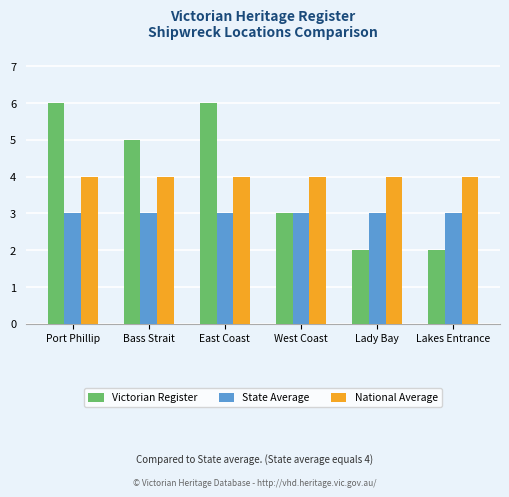

What is the average value of the National Average series?

4